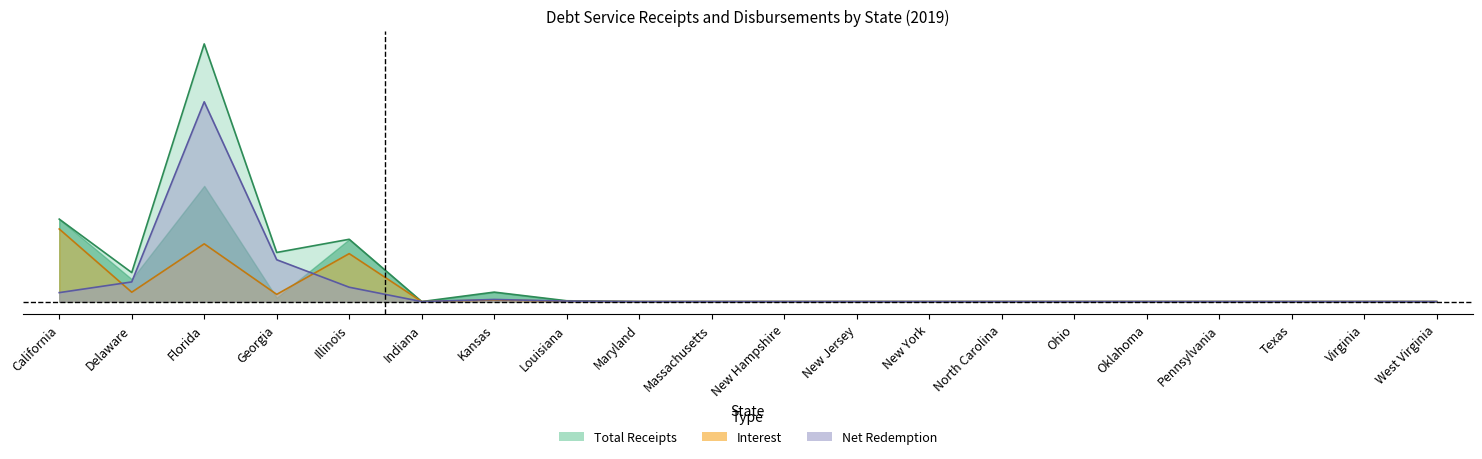

At Massachusetts, list the series in order from largest to smallest.

Total Receipts, Interest, Net Redemption